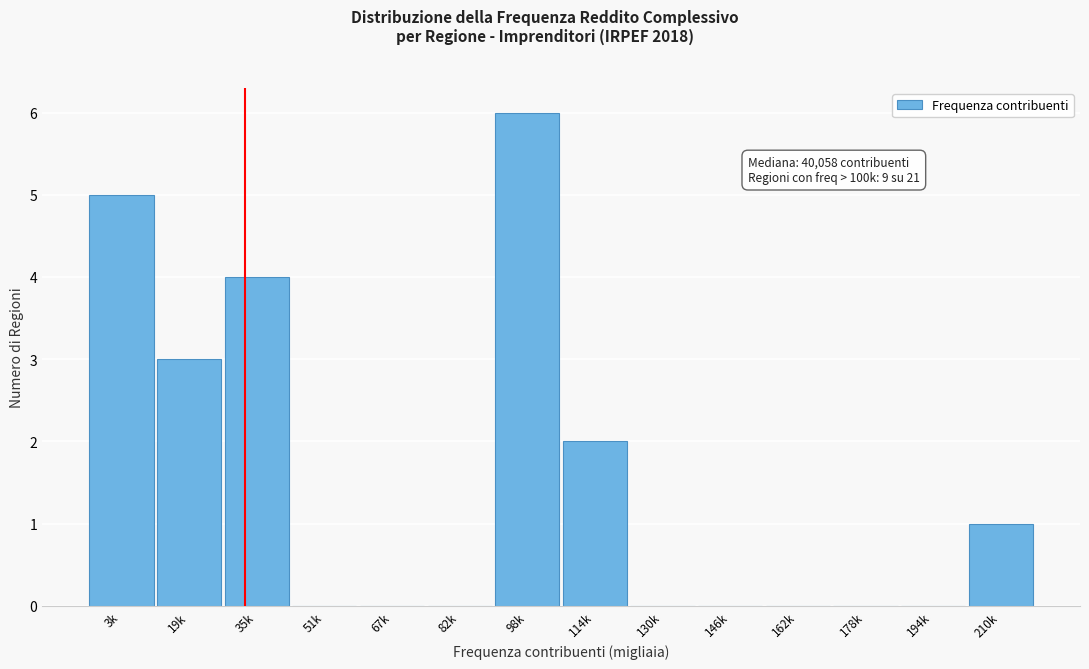

Reading right to left, list all the values displayed in this chart.

210k=1	194k=0	178k=0	162k=0	146k=0	130k=0	114k=2	98k=6	82k=0	67k=0	51k=0	35k=4	19k=3	3k=5